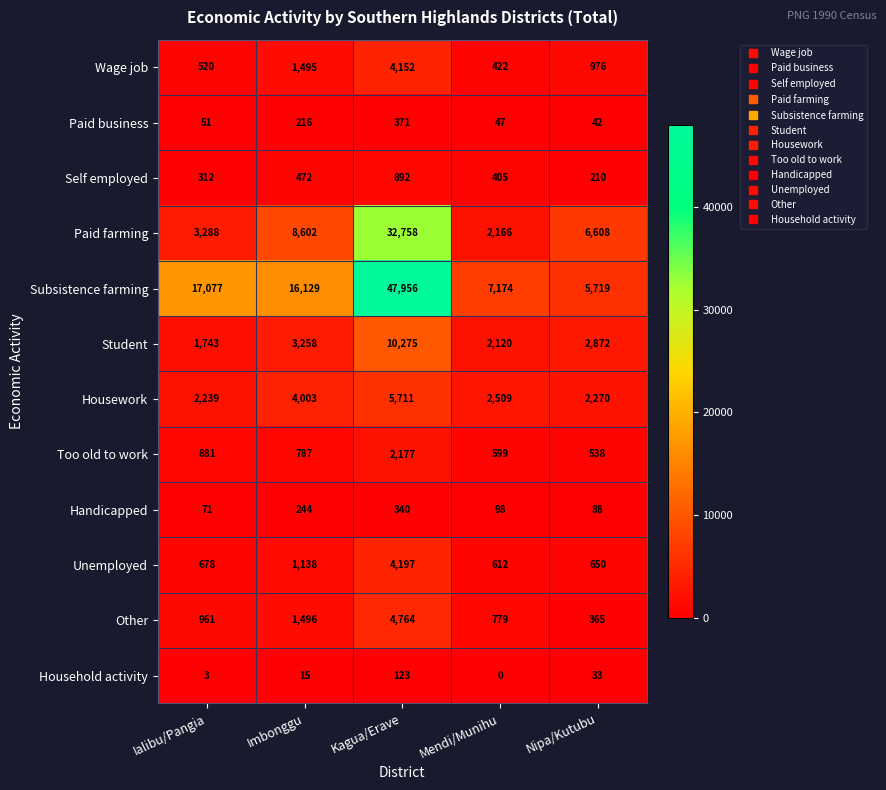

What is the total value across all series at Mendi/Munihu?

16931